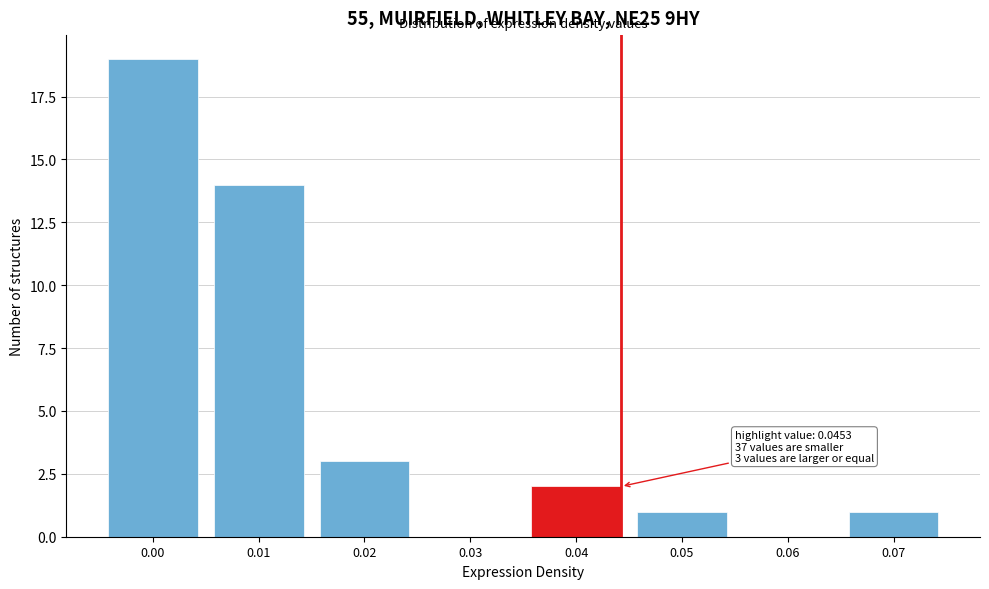

Reading right to left, transcribe all the data shown in this chart.

0.07=1	0.06=0	0.05=1	0.04=2	0.03=0	0.02=3	0.01=14	0.00=19